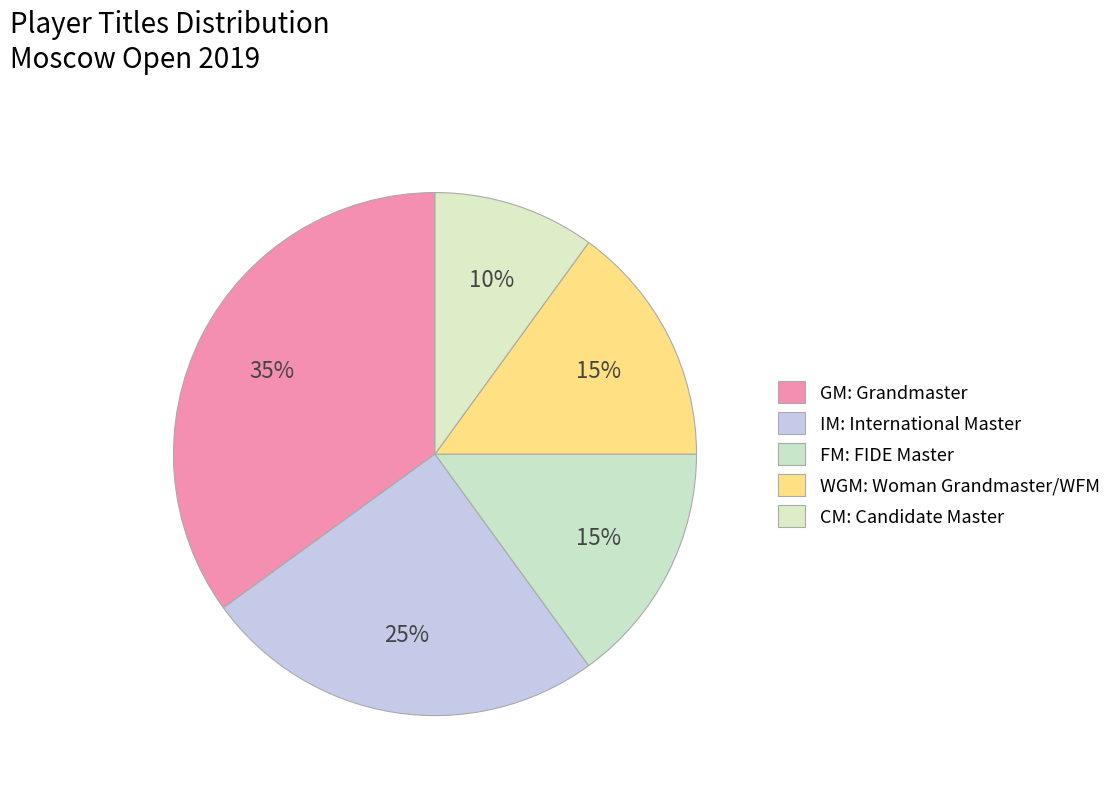

How many slices are in this pie chart?

5